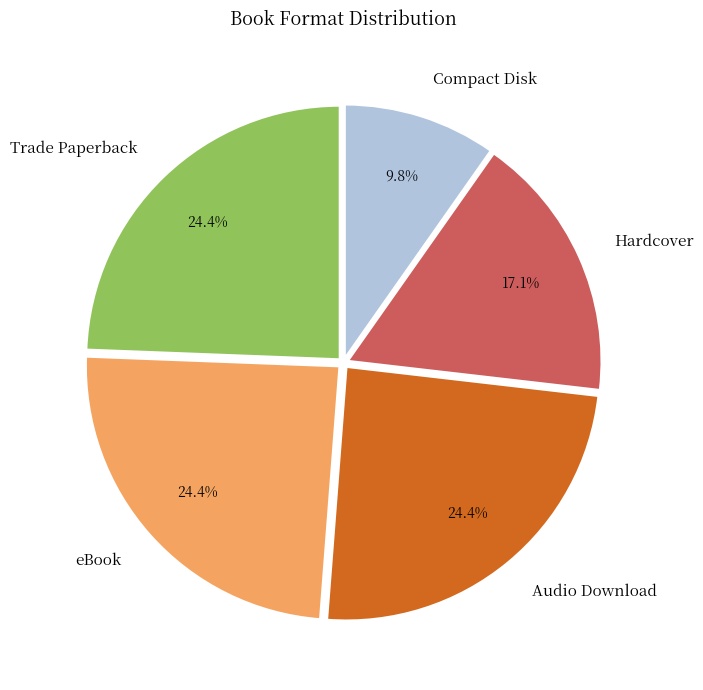

What portion of the pie excludes eBook?

75.6%